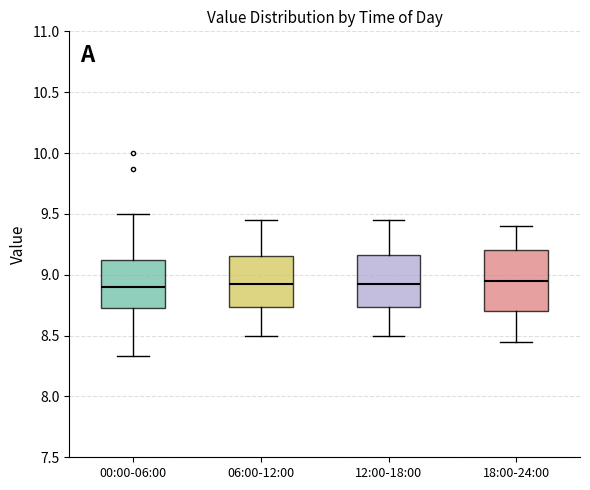

Which box is the tallest, from its lower edge to its upper edge?

18:00-24:00